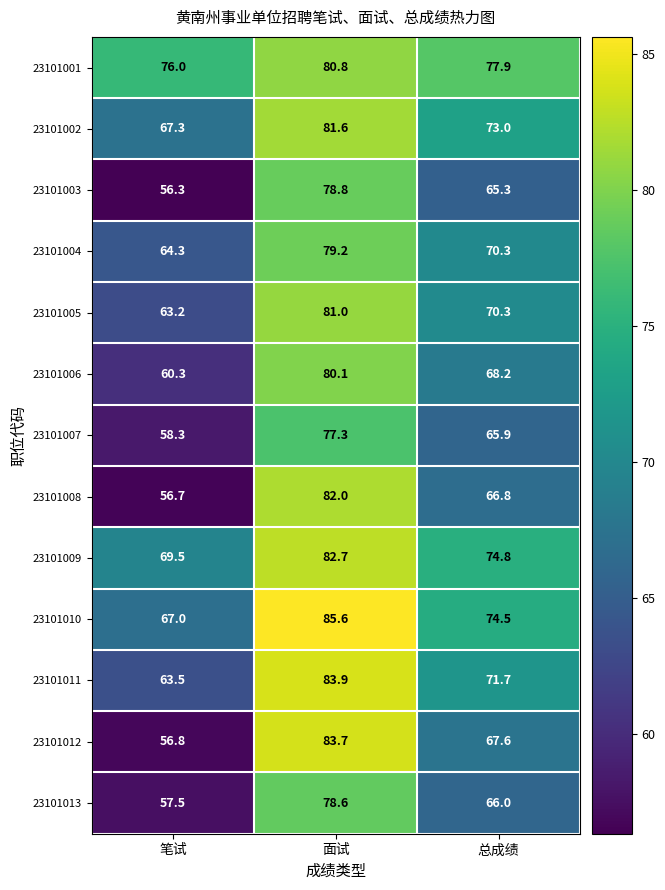

The 23101008 series shows 95.6 at 笔试. True or false?

False